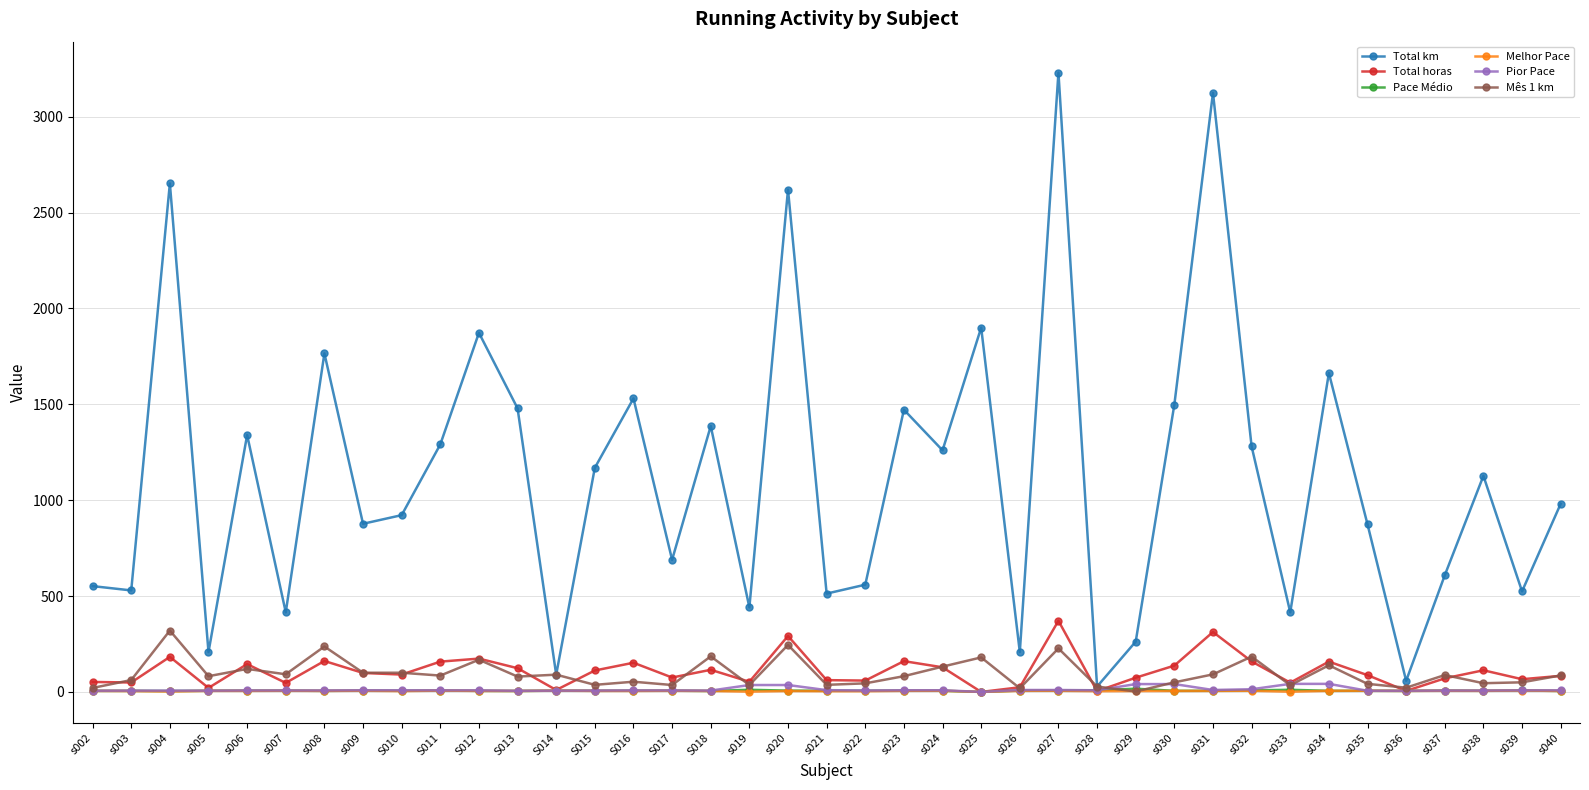

Where is Total km nearest to the value 1629?

s034